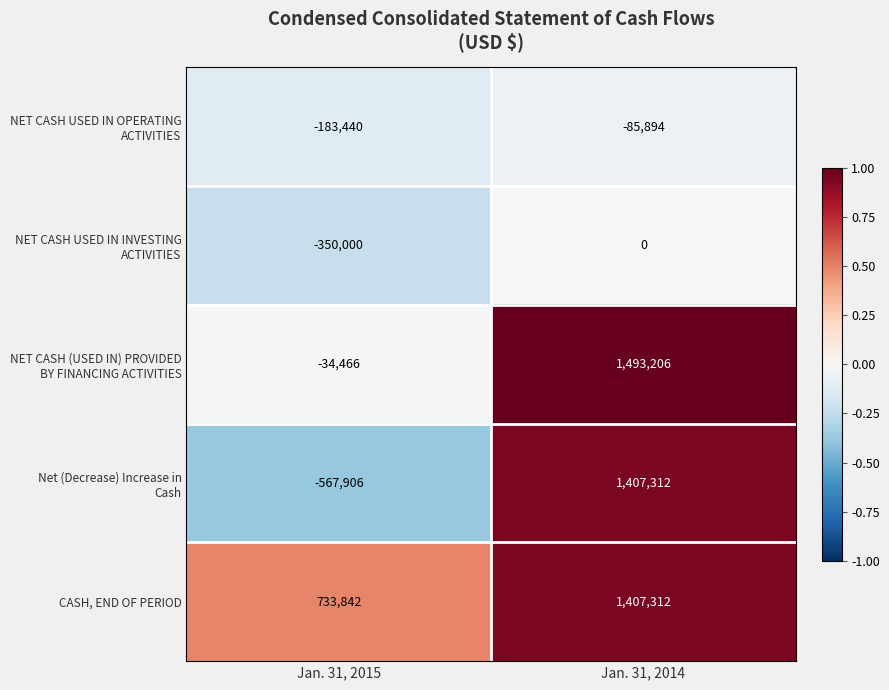

Is it true that CASH, END OF PERIOD equals 766960 at Jan. 31, 2014?

False